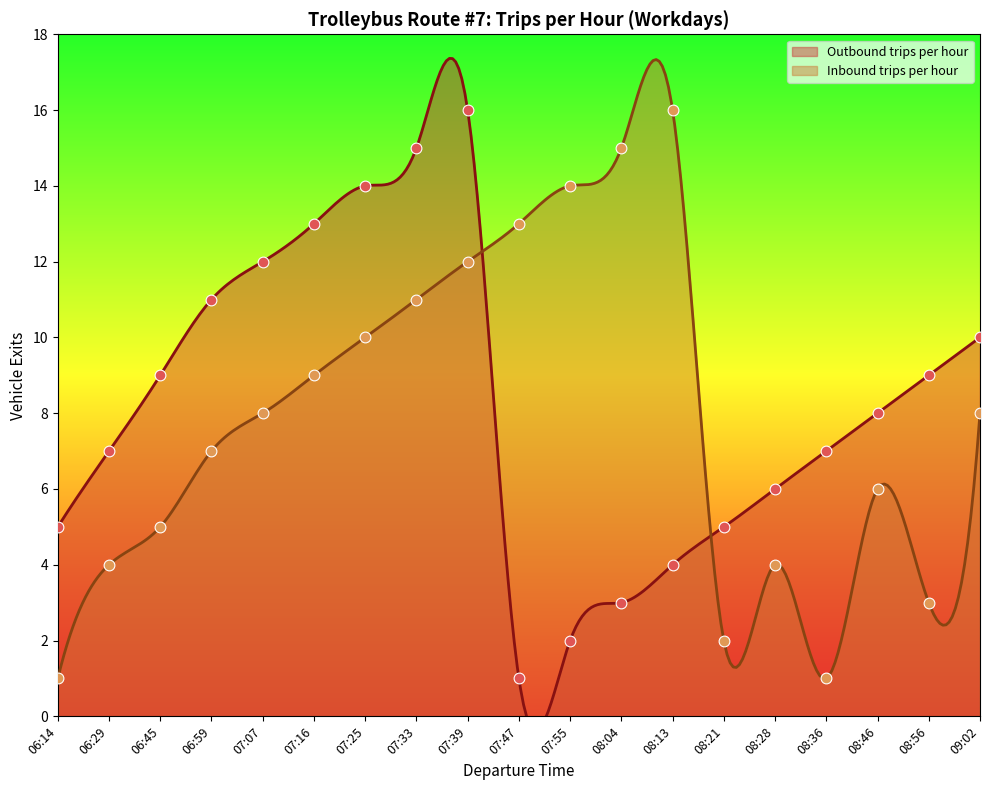

Which series has the largest total across all categories?

Outbound trips per hour